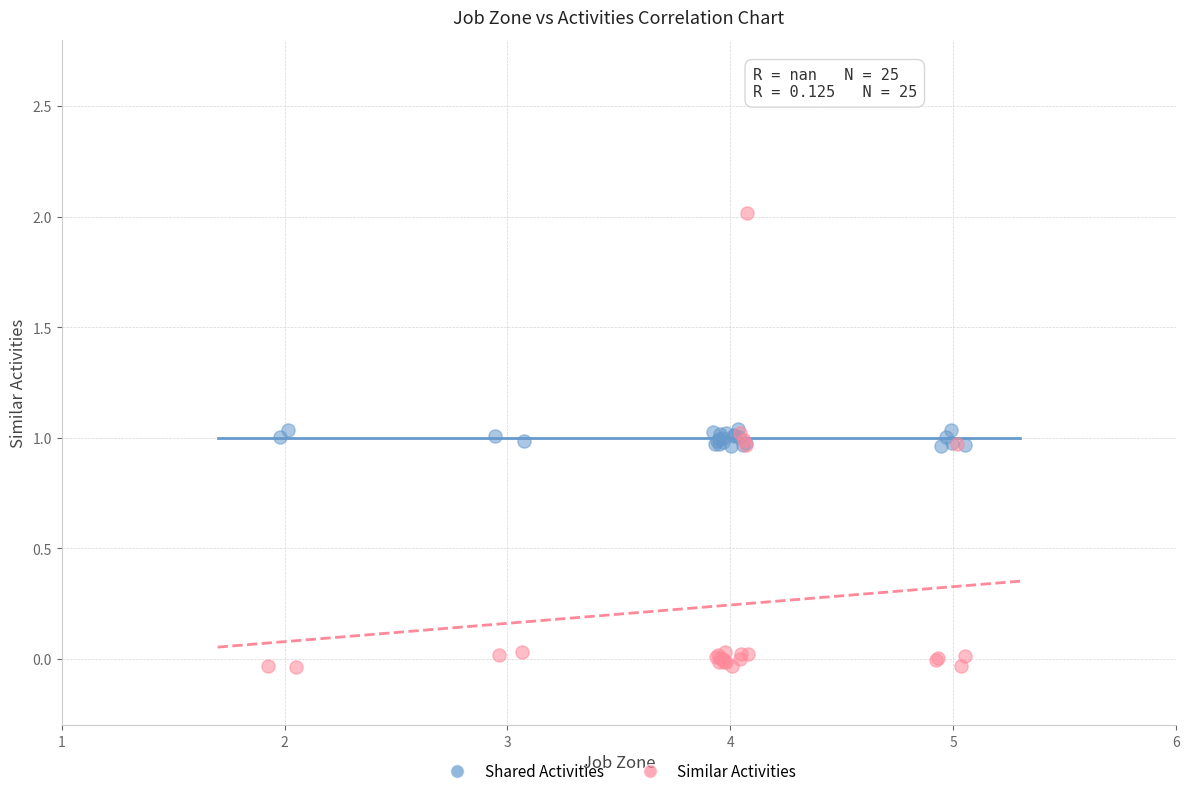

Which series contains the lowest Y value?

Similar Activities